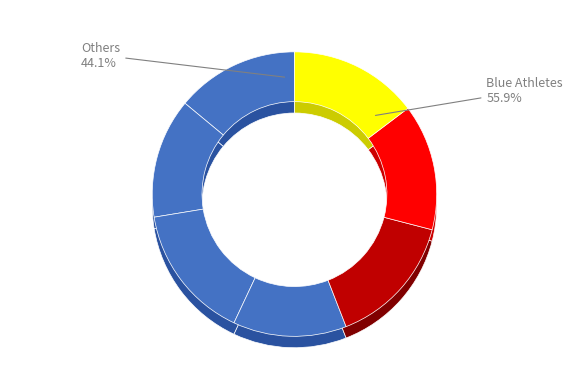

Is it true that Weigl Eva Sophie is 15% of the pie?

True